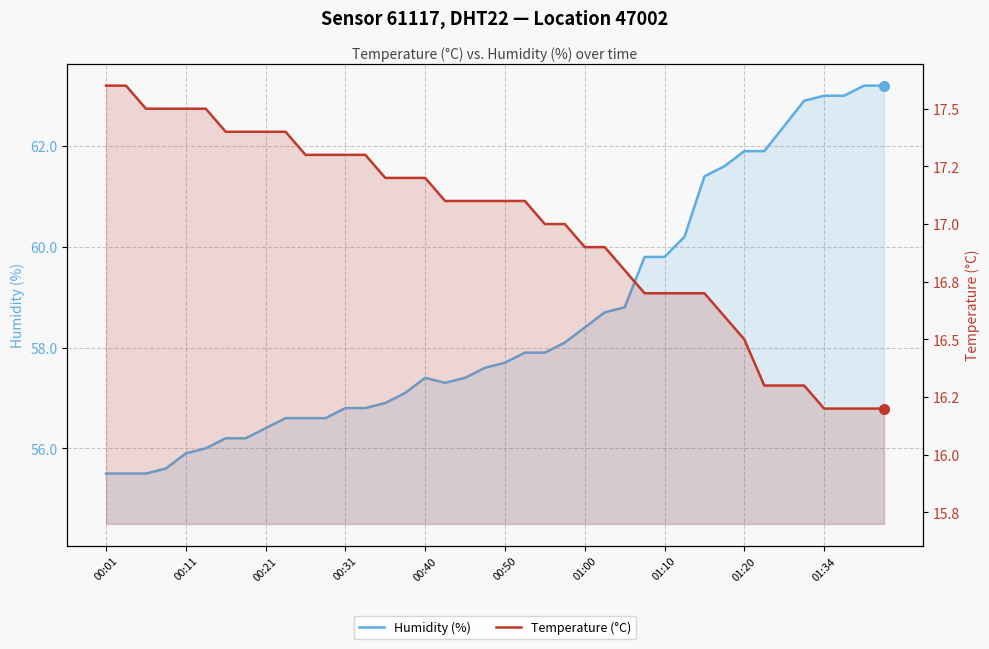

List the series in order of their overall mean, highest first.

Humidity (%), Temperature (°C)